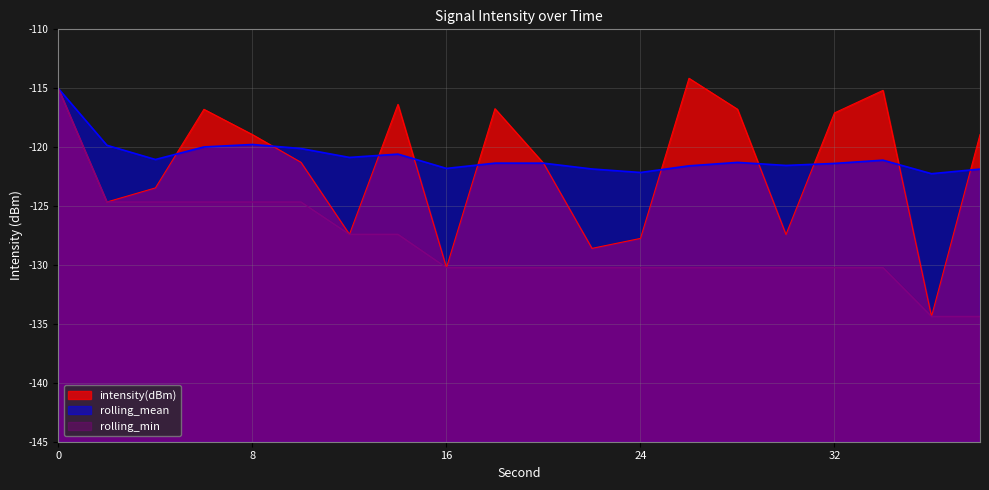

Which series changed the most between 24 and 32?

intensity(dBm)